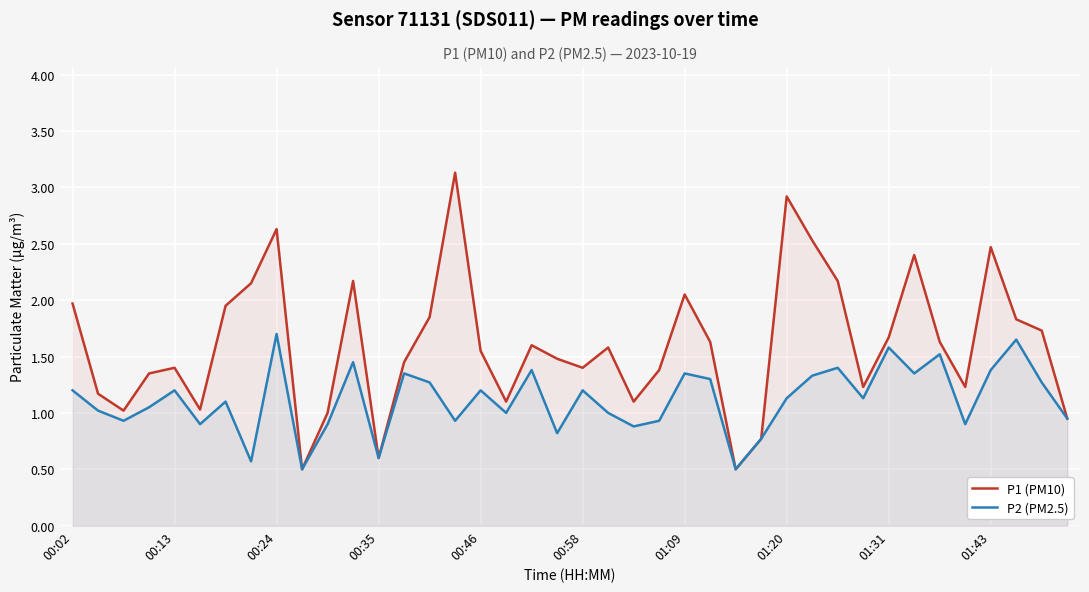

True or false: P2 (PM2.5) and P1 (PM10) cross at least once.

False